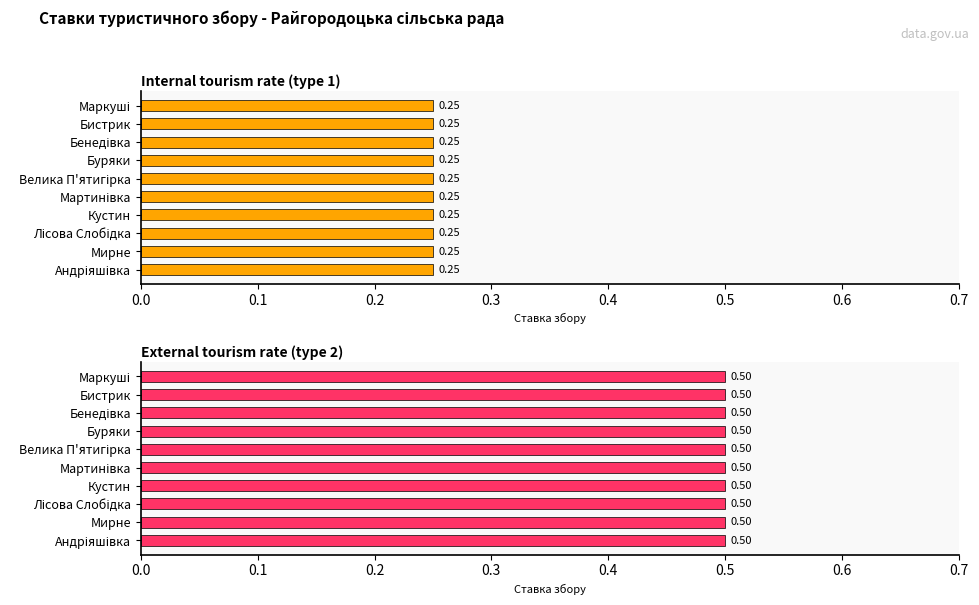

What is the value of the Internal tourism rate (type 1) bar at the 10th from the left?

0.2